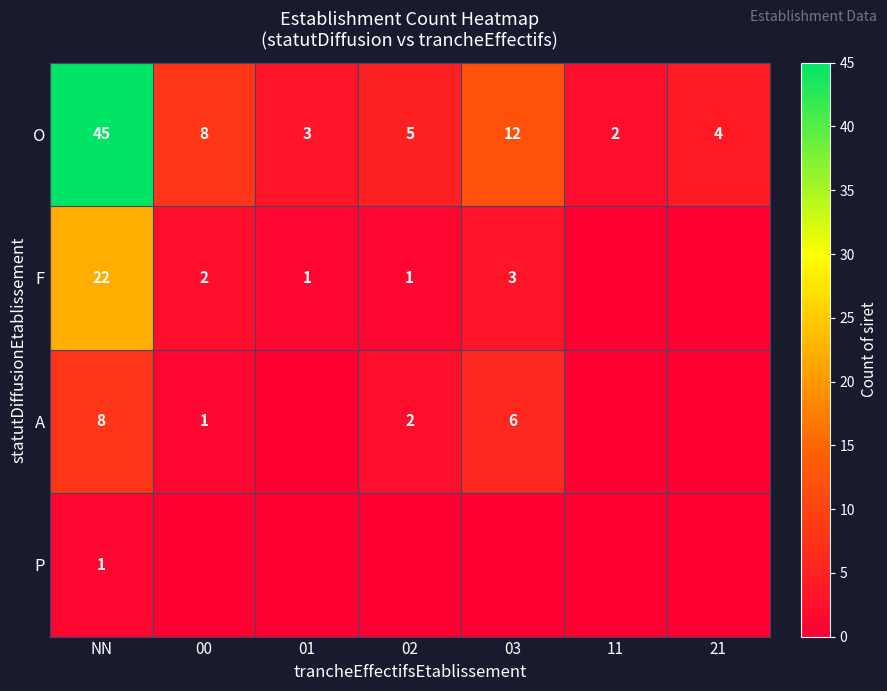

The F series shows 0 at 21. True or false?

True